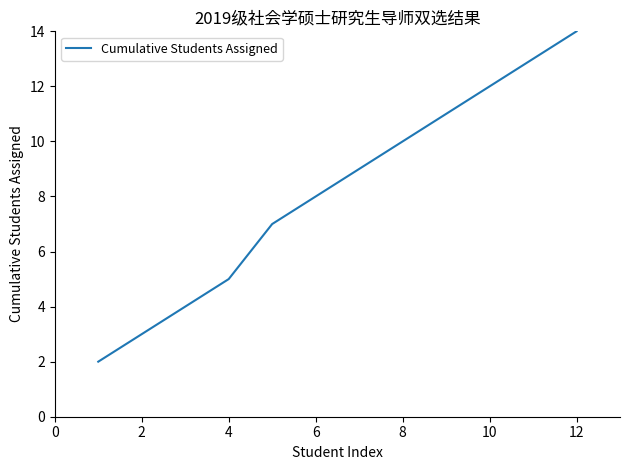

True or false: the data has more than 2 interior local peaks.

False